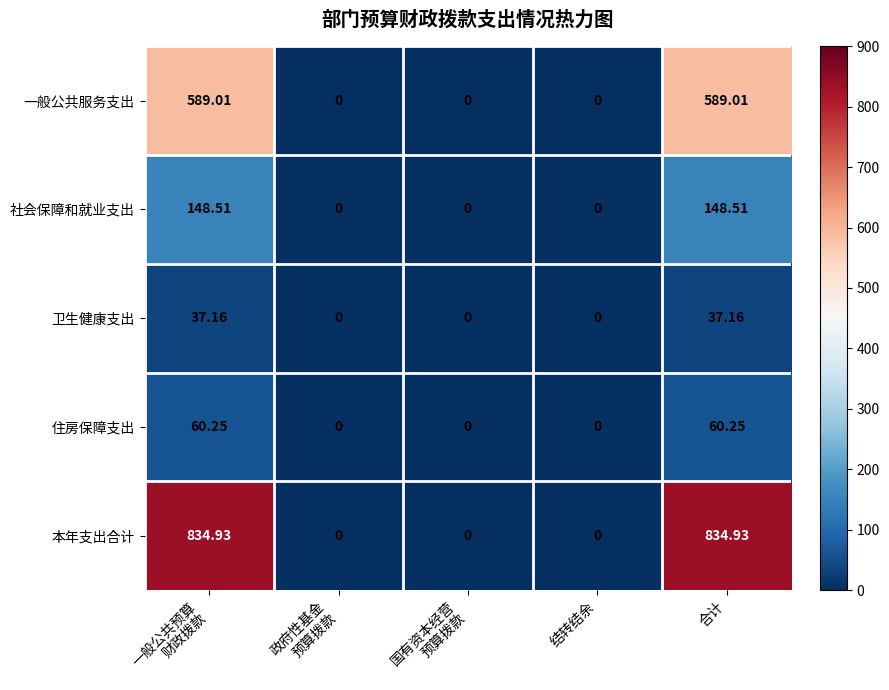

Is the value of 社会保障和就业支出 at 结转结余 greater than the value of 住房保障支出 at 合计?

No